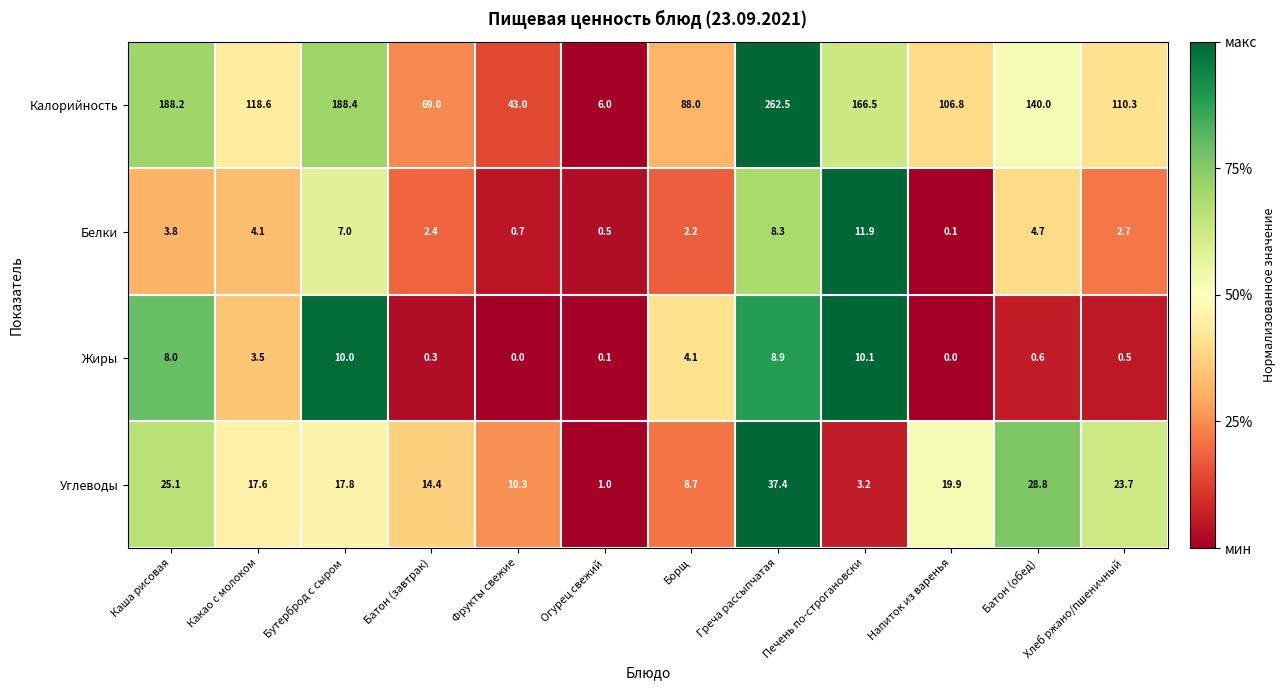

At Фрукты свежие, list the series in order from smallest to largest.

Жиры, Белки, Углеводы, Калорийность